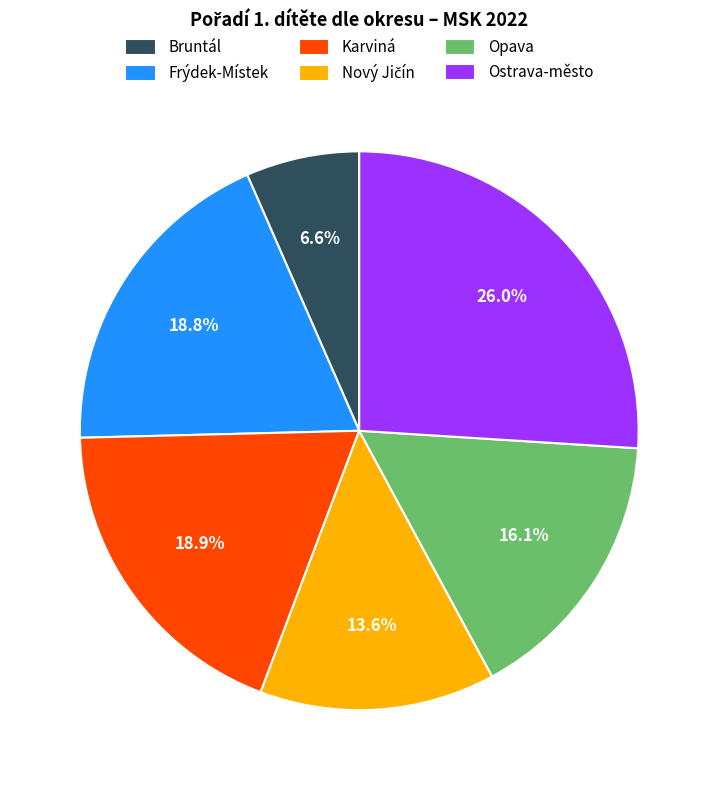

To the nearest percent, what portion does Bruntál represent?

7%